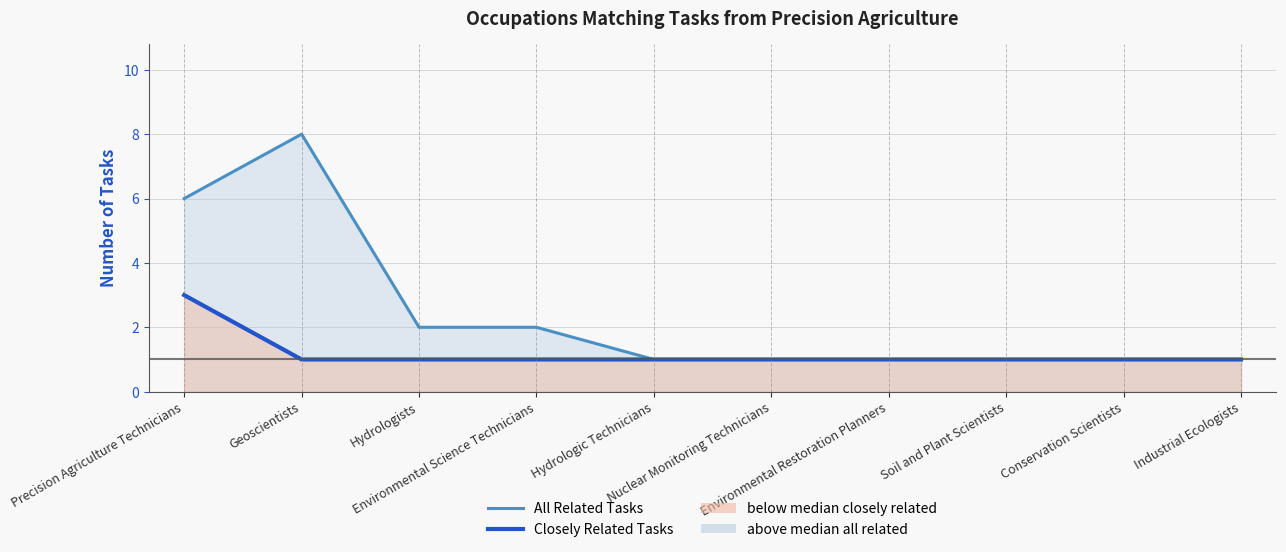

True or false: Closely Related Tasks and All Related Tasks intersect in this chart.

False